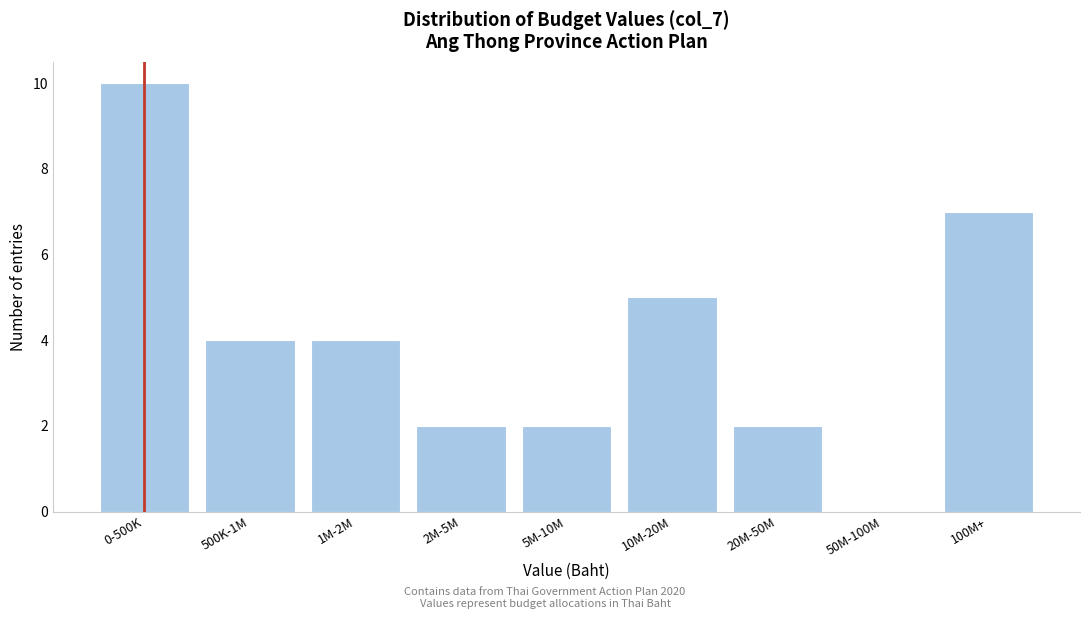

Reading left to right, list all the values displayed in this chart.

0-500K=10	500K-1M=4	1M-2M=4	2M-5M=2	5M-10M=2	10M-20M=5	20M-50M=2	50M-100M=0	100M+=7